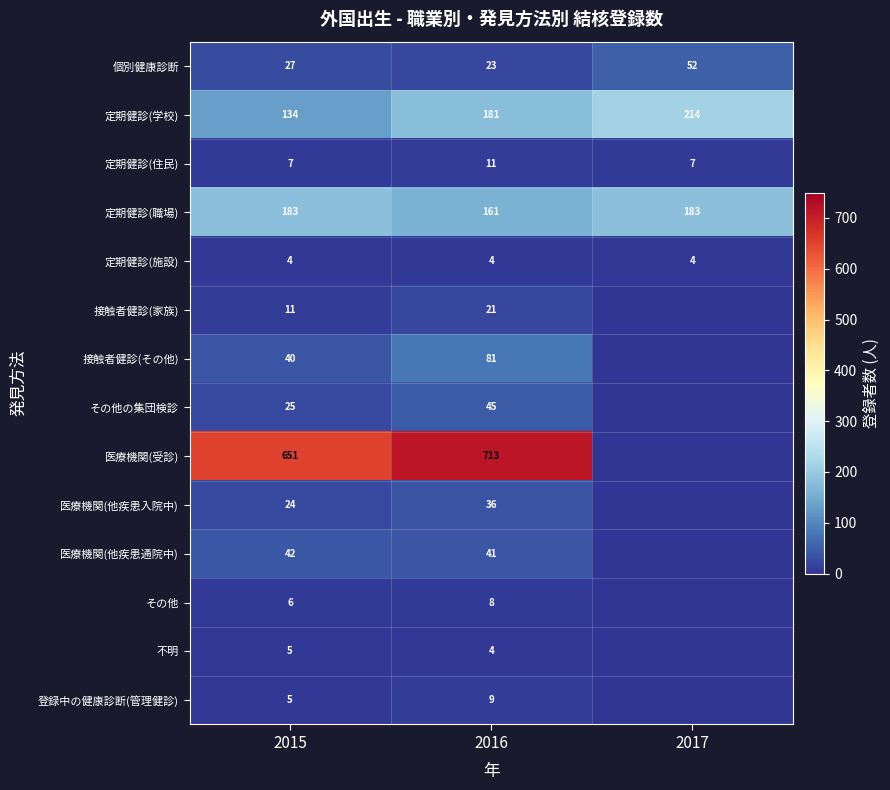

True or false: 接触者健診(その他) has a value of 17 at 2015.

False